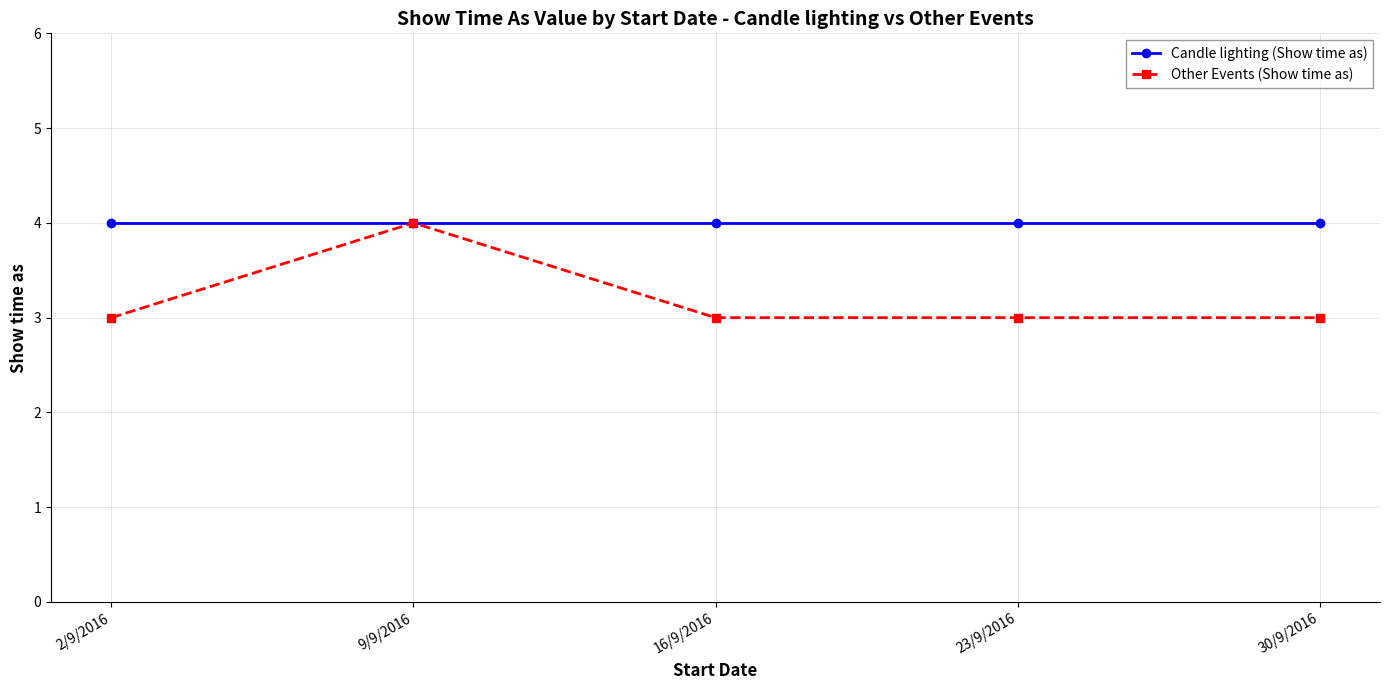

Reading right to left, extract all data points from this chart.

Candle lighting (Show time as): 4	4	4	4	4
Other Events (Show time as): 3	3	3	4	3